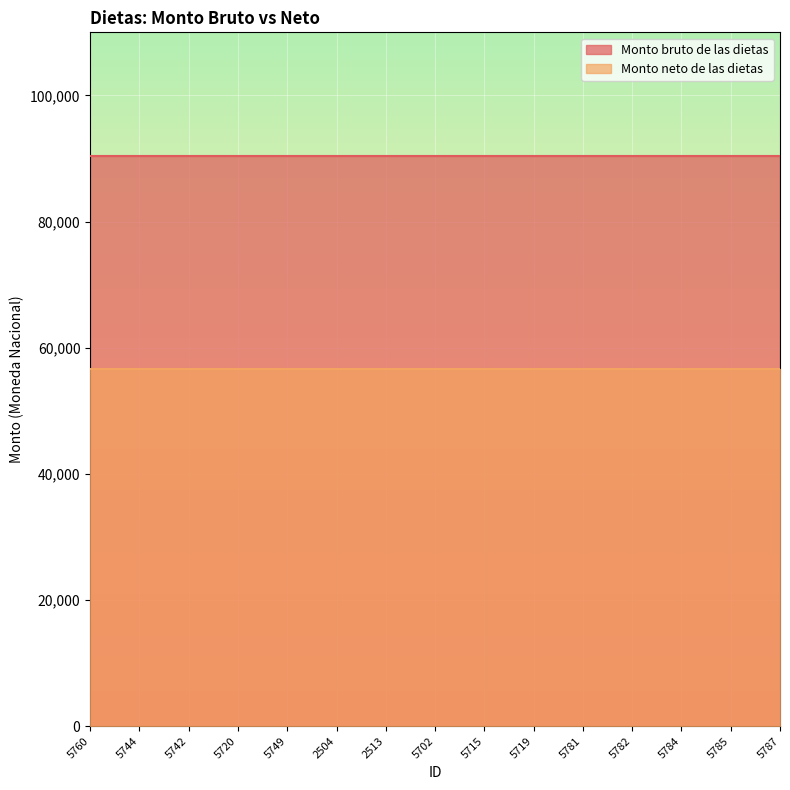

At 5787, list the series in order from largest to smallest.

Monto bruto de las dietas, Monto neto de las dietas